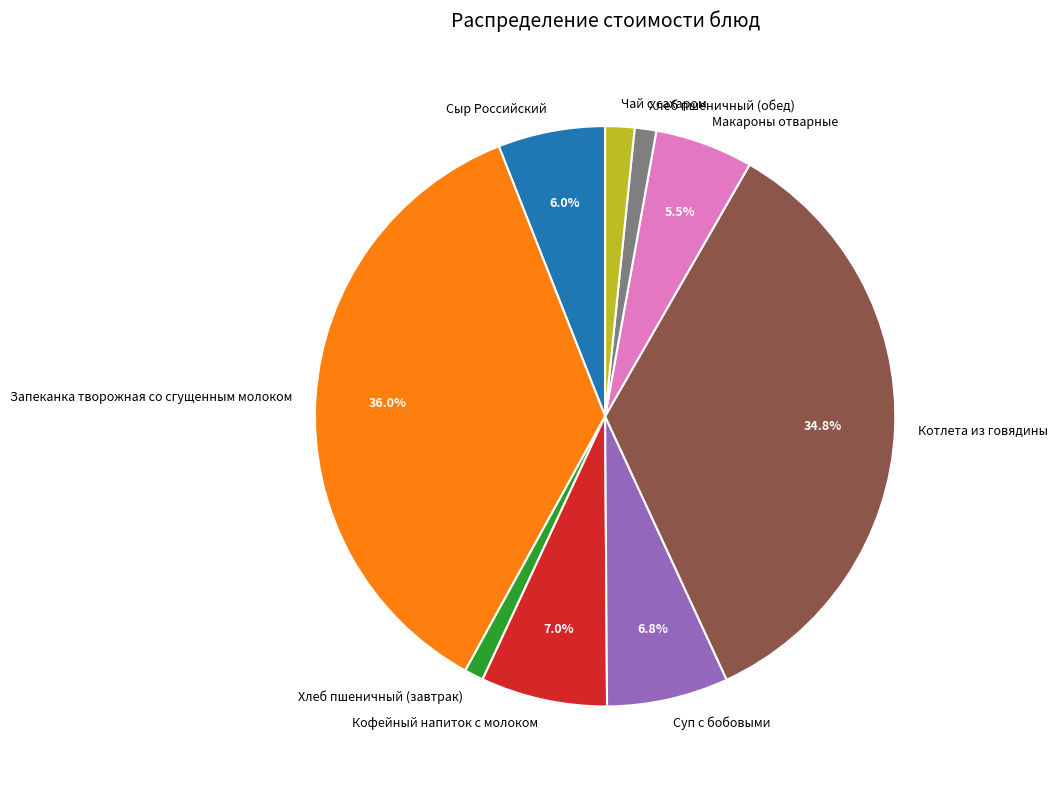

Between Сыр Российский and Котлета из говядины, which is larger?

Котлета из говядины